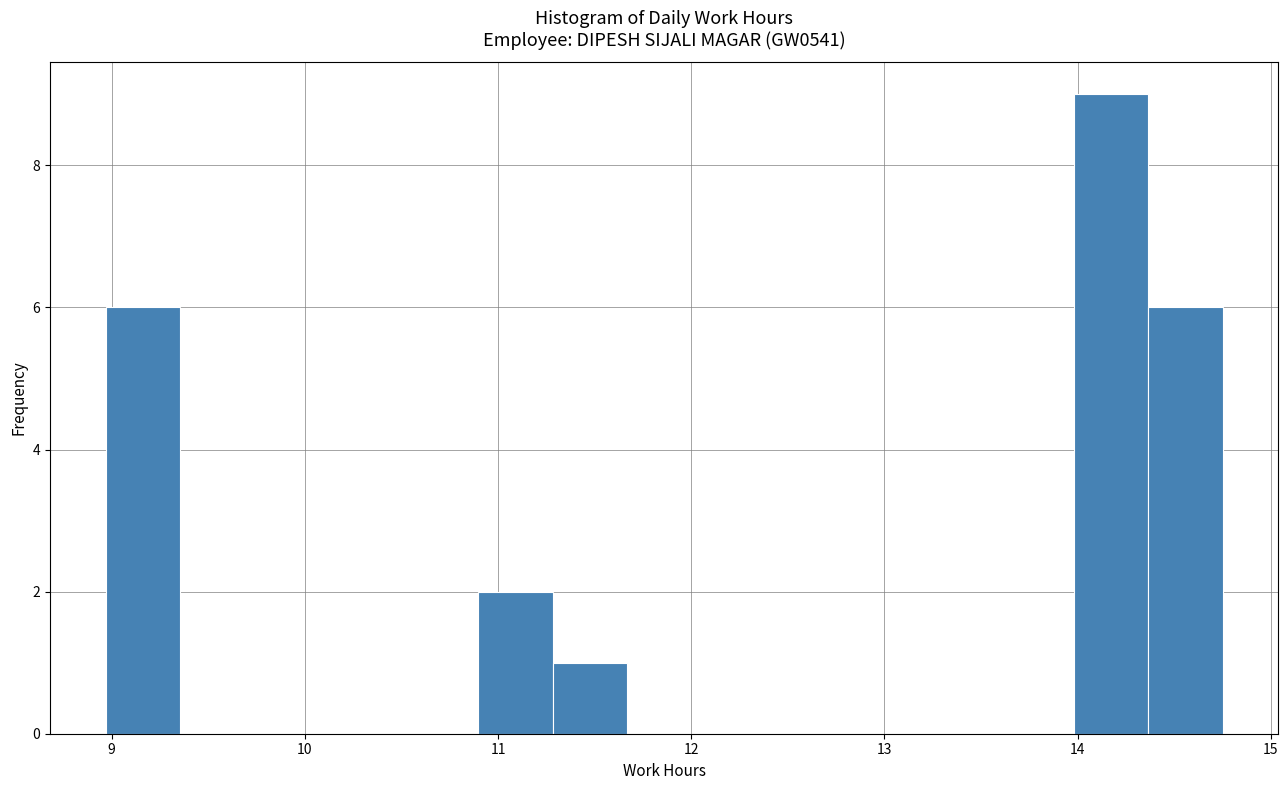

Around what value on the x-axis is the tallest bar? Give the approximate position of its centre, as read against the axis.

14.2